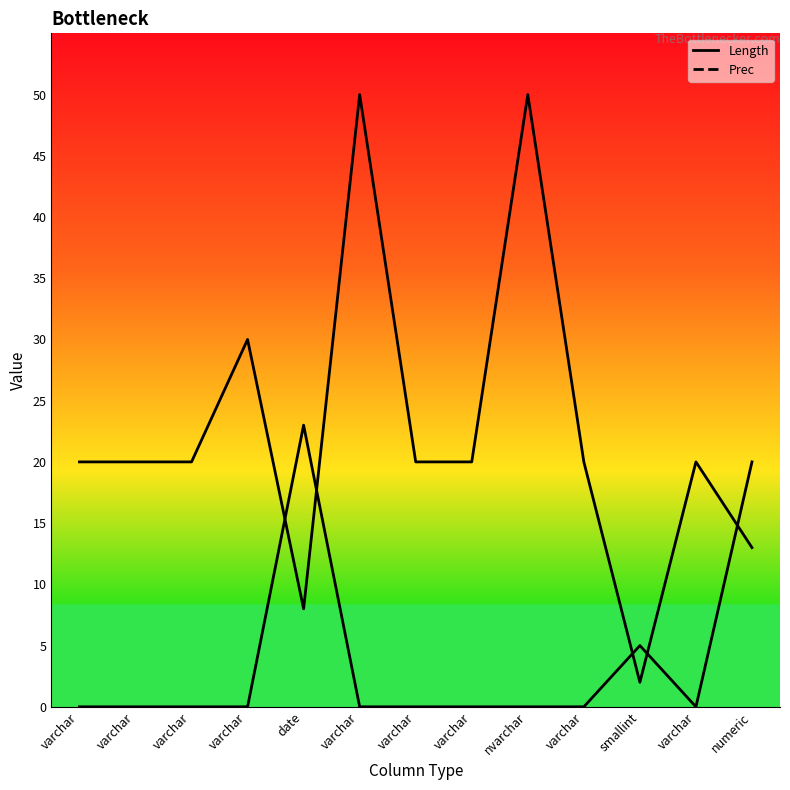

Rank the categories by Length value from lowest to highest.

smallint, date, numeric, varchar, varchar, varchar, varchar, varchar, varchar, varchar, varchar, varchar, nvarchar